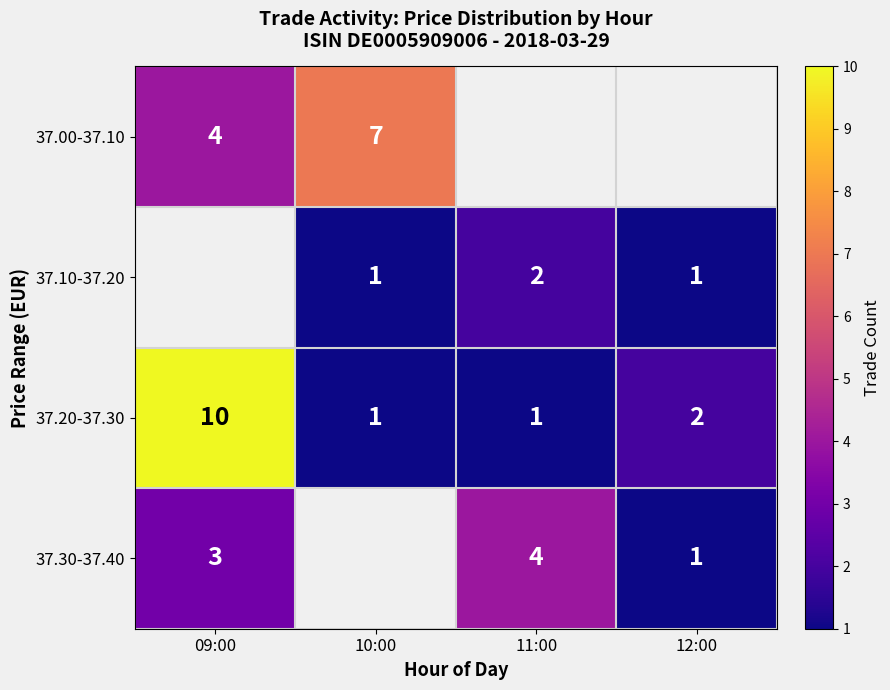

At which category does the chart reach its peak across all series?

09:00